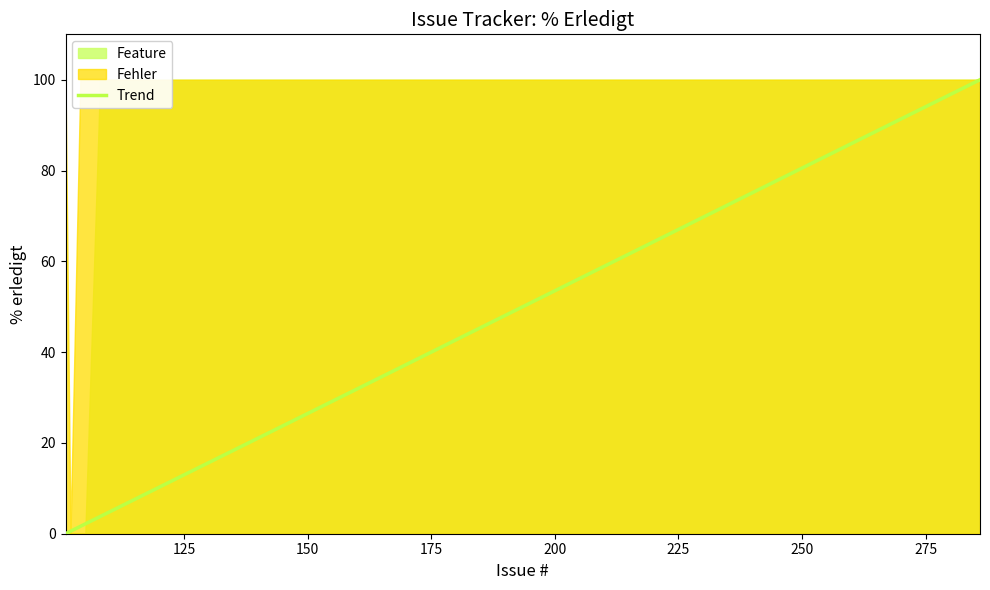

At how many categories does at least one series exceed 25?

20